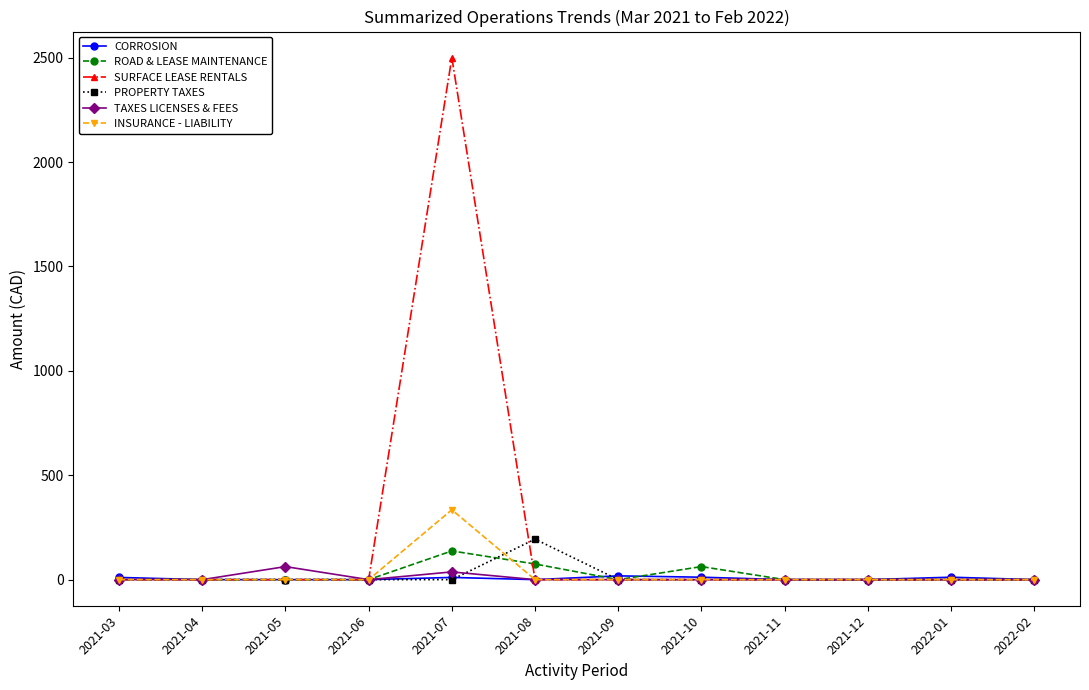

How many lines are shown in the chart?

6